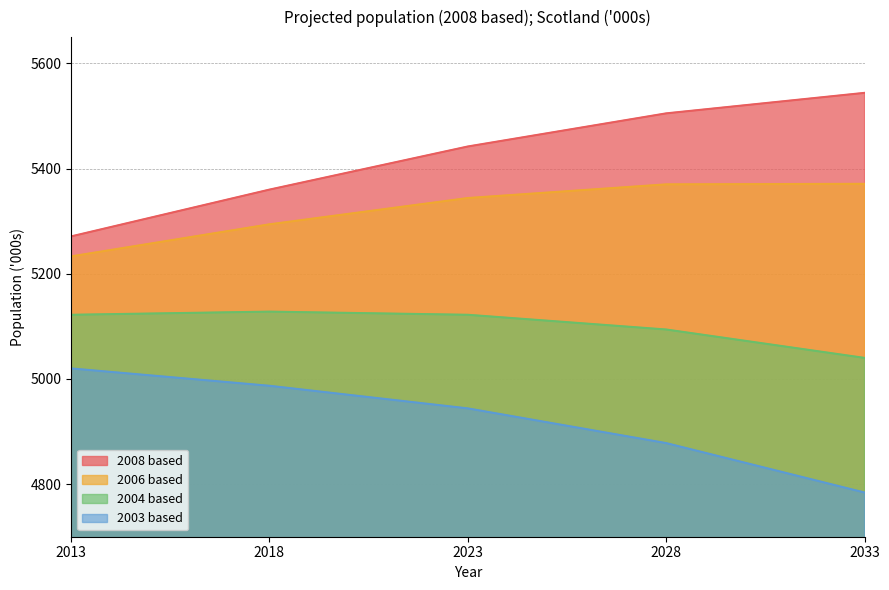

What is the sum of the 2003 based values at 2033 and 2023?

9728